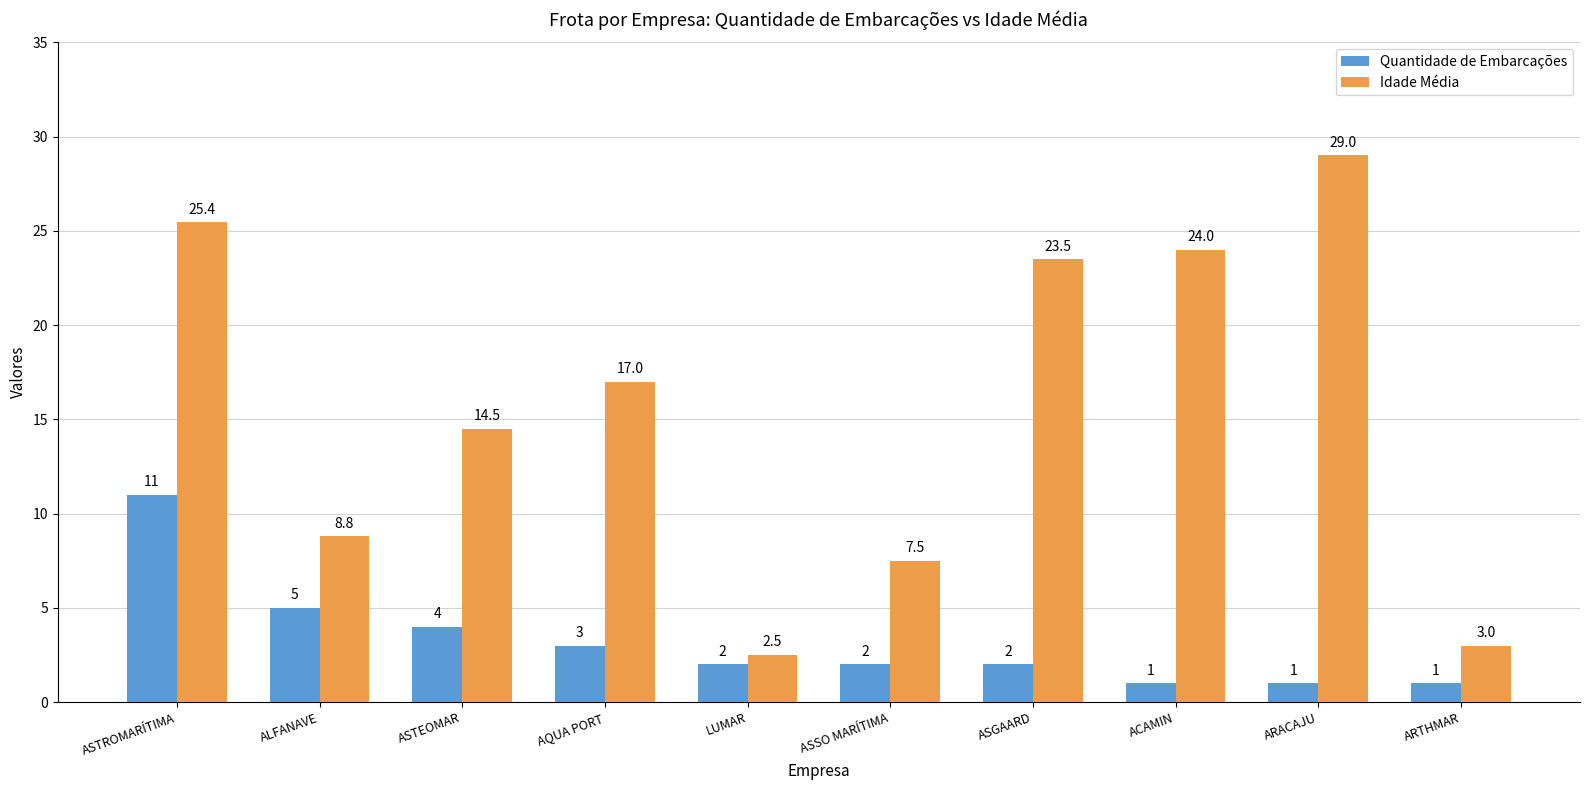

Which label corresponds to the largest value in the chart?

ARACAJU